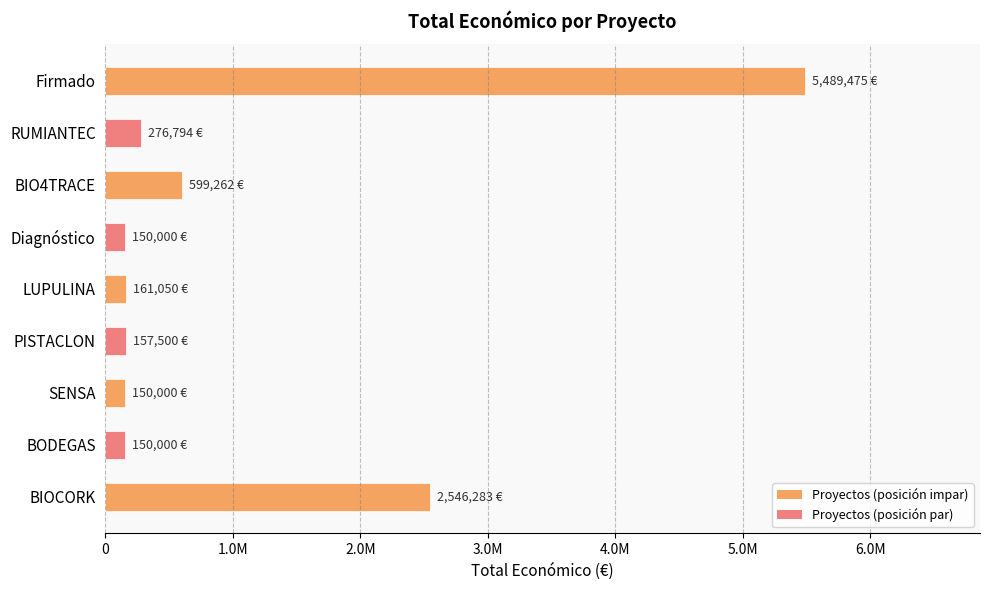

At which label is the value closest to 2819737?

BIOCORK